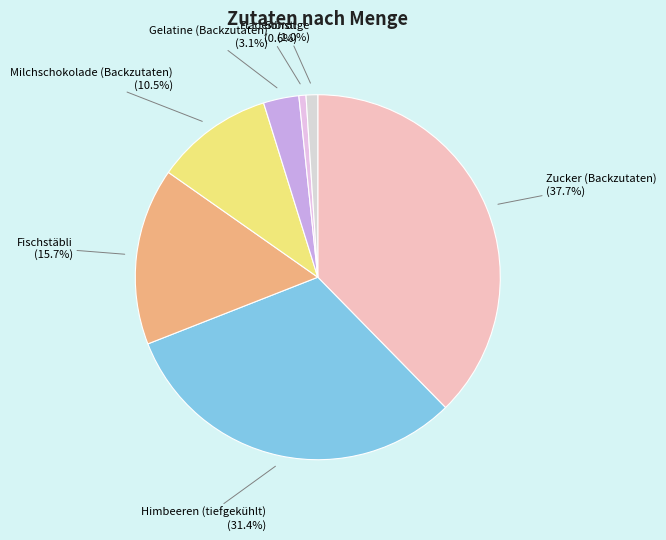

The Milchschokolade (Backzutaten) slice represents 22% of the pie. True or false?

False